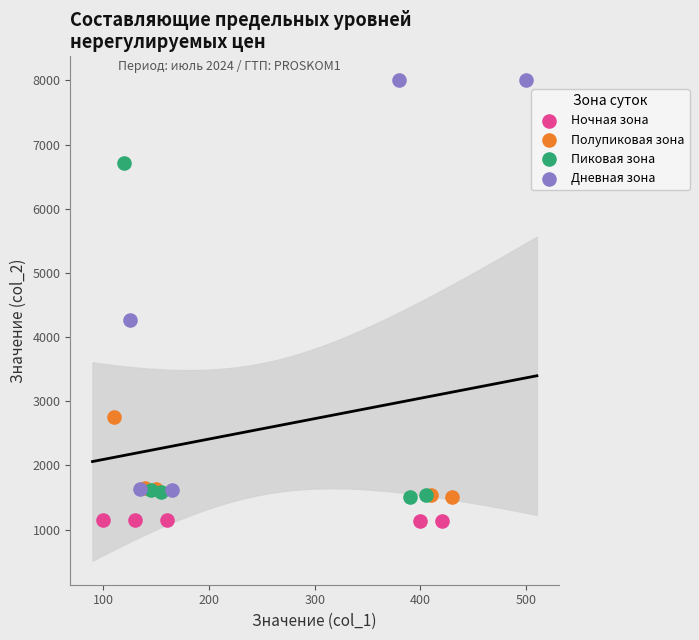

Which series contains the highest Y value?

Дневная зона